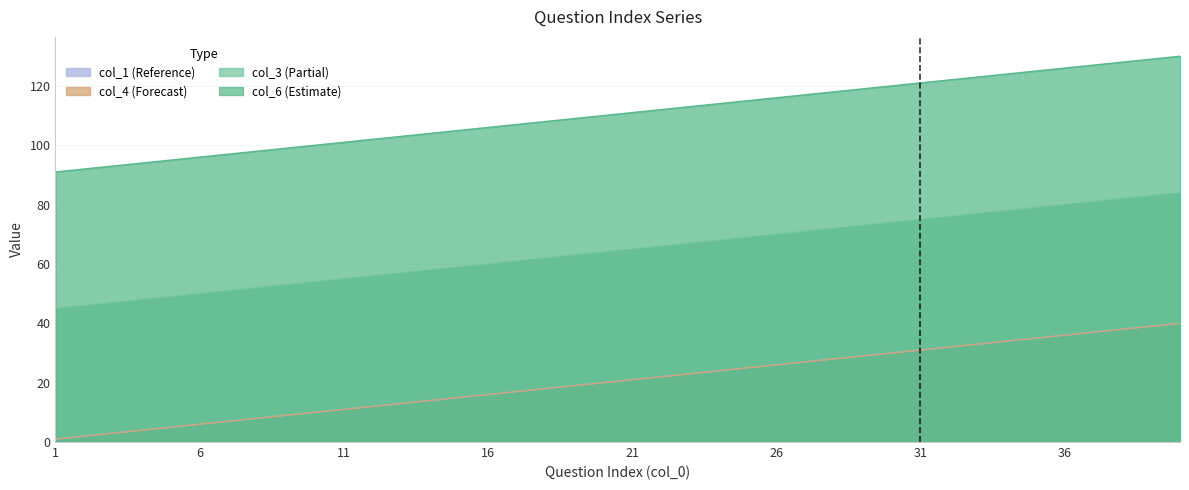

Reading left to right, extract all data points from this chart.

col_6: 1=1	2=2	3=3	4=4	5=5	6=6	7=7	8=8	9=9	10=10	11=11	12=12	13=13	14=14	15=15	16=16	17=17	18=18	19=19	20=20	21=21	22=22	23=23	24=24	25=25	26=26	27=27	28=28	29=29	30=30	31=31	32=32	33=33	34=34	35=35	36=36	37=37	38=38	39=39	40=40
col_3: 1=1	2=2	3=3	4=4	5=5	6=6	7=7	8=8	9=9	10=10	11=11	12=12	13=13	14=14	15=15	16=16	17=17	18=18	19=19	20=20	21=21	22=22	23=23	24=24	25=25	26=26	27=27	28=28	29=29	30=30	31=31	32=32	33=33	34=34	35=35	36=36	37=37	38=38	39=39	40=40
col_4: 1=45	2=46	3=47	4=48	5=49	6=50	7=51	8=52	9=53	10=54	11=55	12=56	13=57	14=58	15=59	16=60	17=61	18=62	19=63	20=64	21=65	22=66	23=67	24=68	25=69	26=70	27=71	28=72	29=73	30=74	31=75	32=76	33=77	34=78	35=79	36=80	37=81	38=82	39=83	40=84
col_1: 1=91	2=92	3=93	4=94	5=95	6=96	7=97	8=98	9=99	10=100	11=101	12=102	13=103	14=104	15=105	16=106	17=107	18=108	19=109	20=110	21=111	22=112	23=113	24=114	25=115	26=116	27=117	28=118	29=119	30=120	31=121	32=122	33=123	34=124	35=125	36=126	37=127	38=128	39=129	40=130